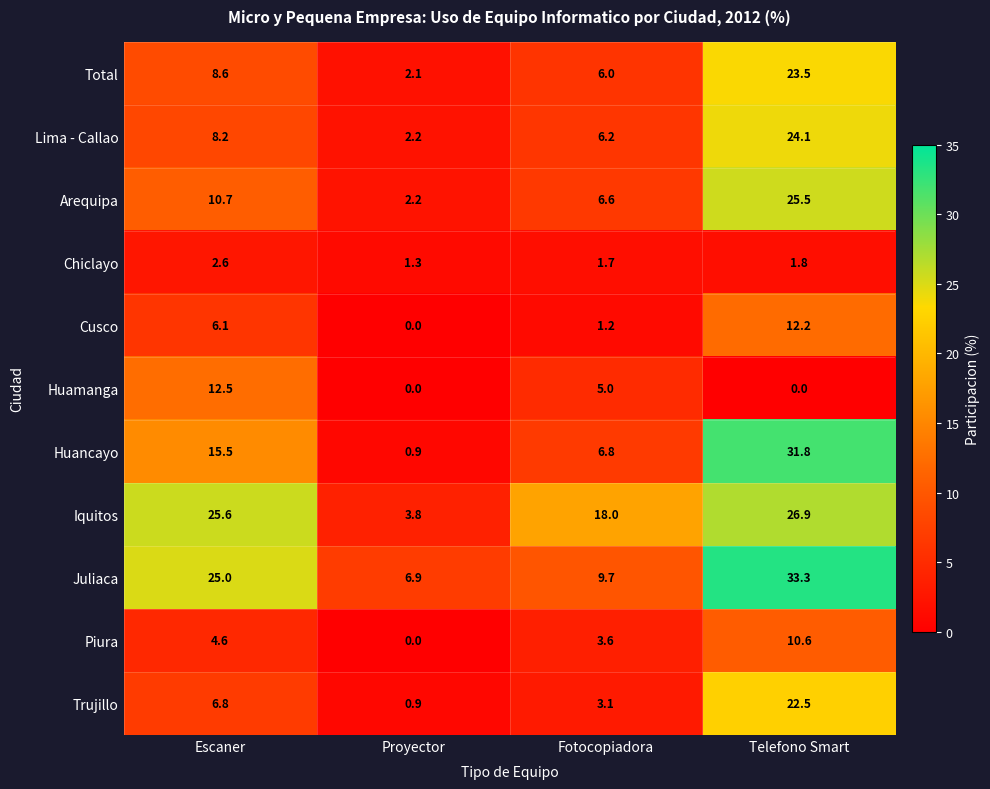

Which category has the highest value across all series?

Telefono Smart